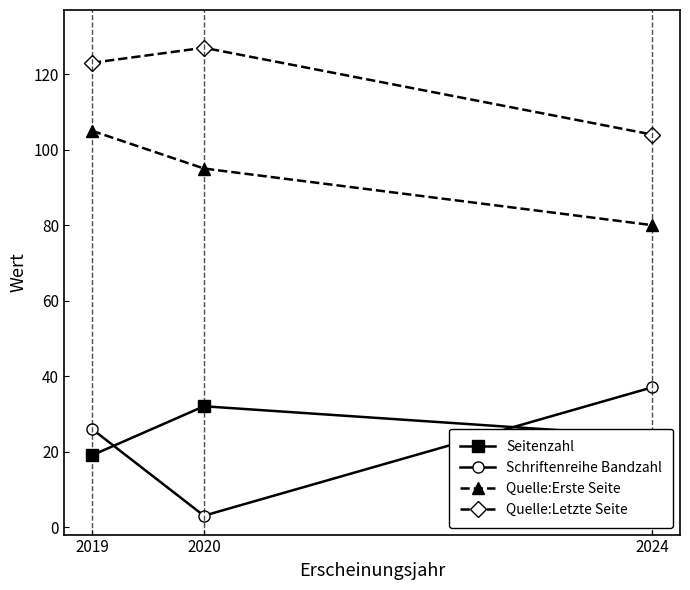

Which series has the largest total across all categories?

Quelle:Letzte Seite